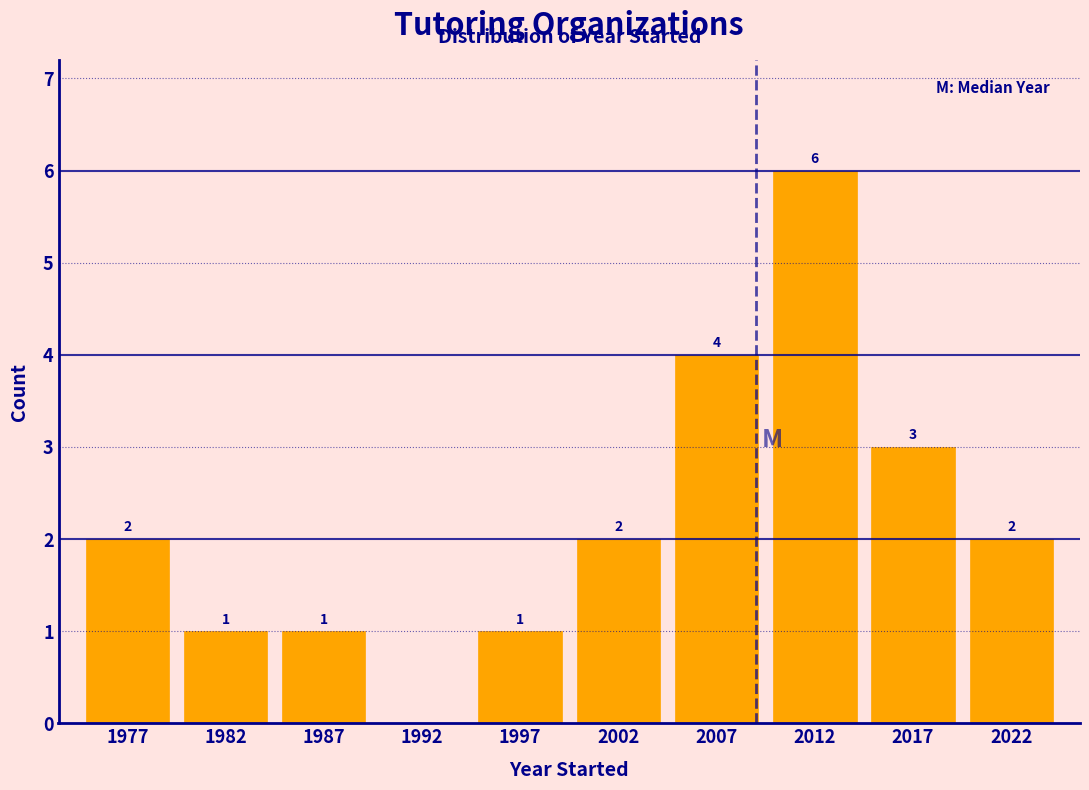

Which range on the x-axis has the tallest bar?

2010 to 2015